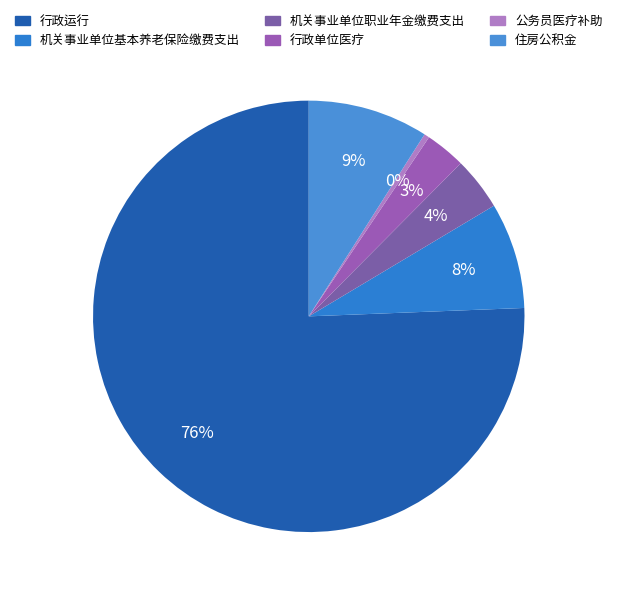

Which has a higher value, 行政运行 or 机关事业单位基本养老保险缴费支出?

行政运行